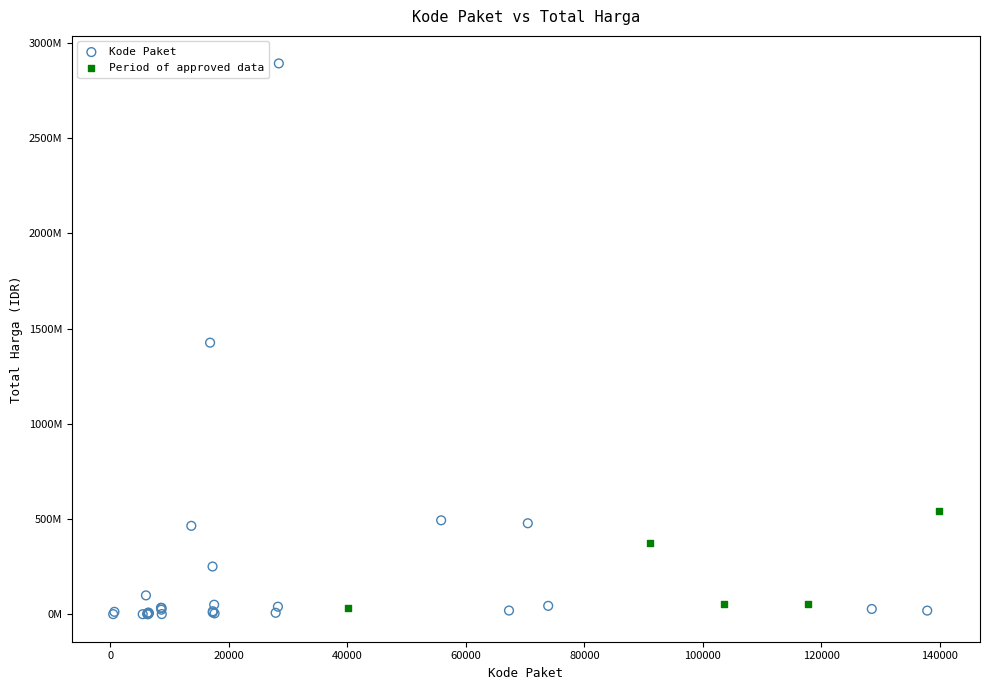

Which series reaches the maximum Y coordinate?

Kode Paket